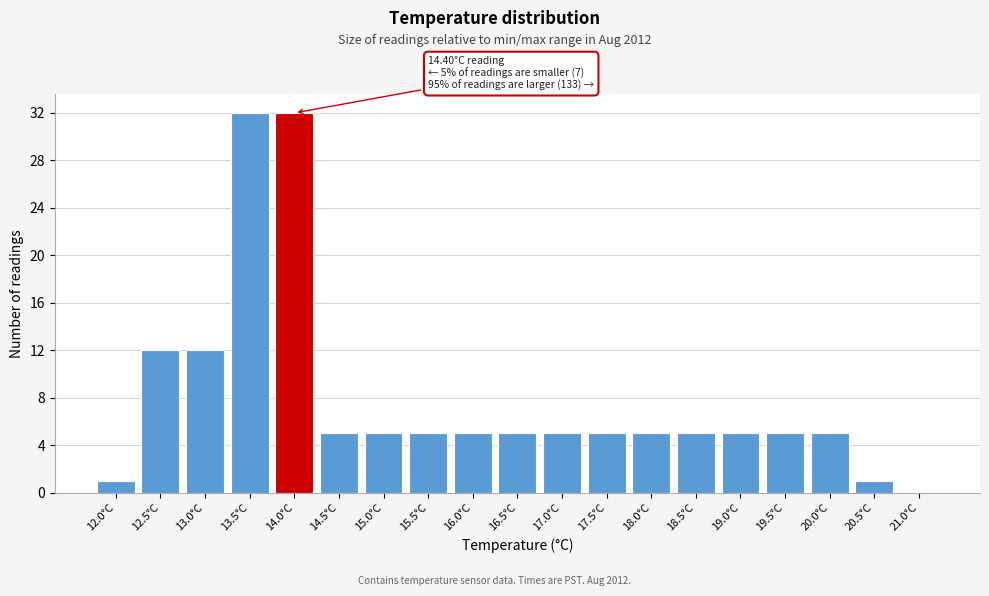

Reading left to right, transcribe all the data shown in this chart.

12.0°C=1	12.5°C=12	13.0°C=12	13.5°C=32	14.0°C=32	14.5°C=5	15.0°C=5	15.5°C=5	16.0°C=5	16.5°C=5	17.0°C=5	17.5°C=5	18.0°C=5	18.5°C=5	19.0°C=5	19.5°C=5	20.0°C=5	20.5°C=1	21.0°C=0